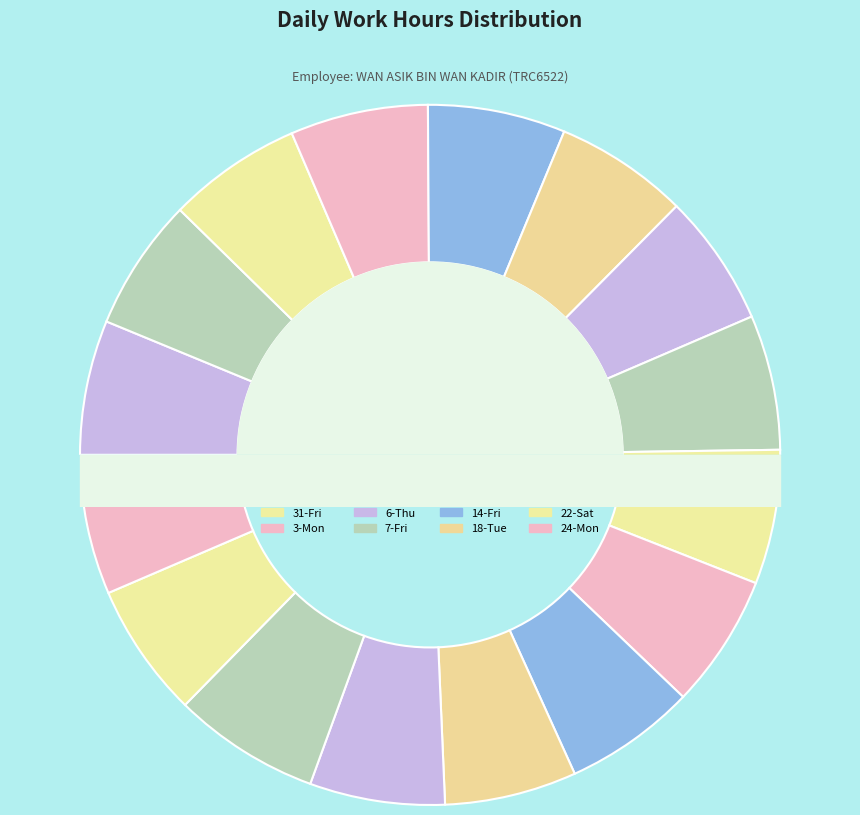

What is the total percentage of 6-Thu and 11-Tue?

12.3%